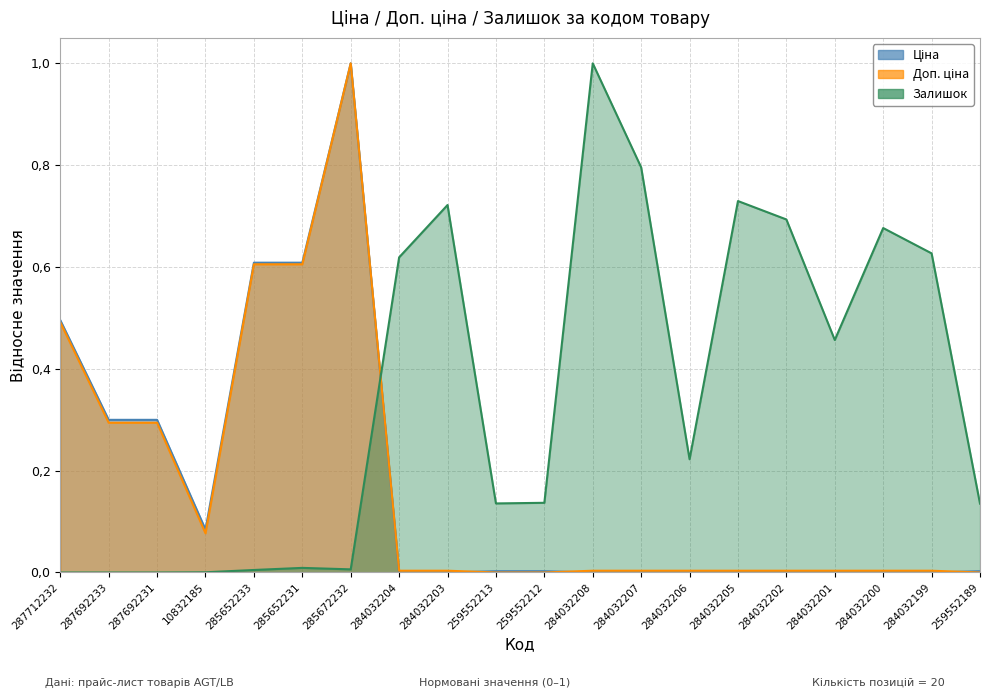

Which category has the highest value across all series?

285672232